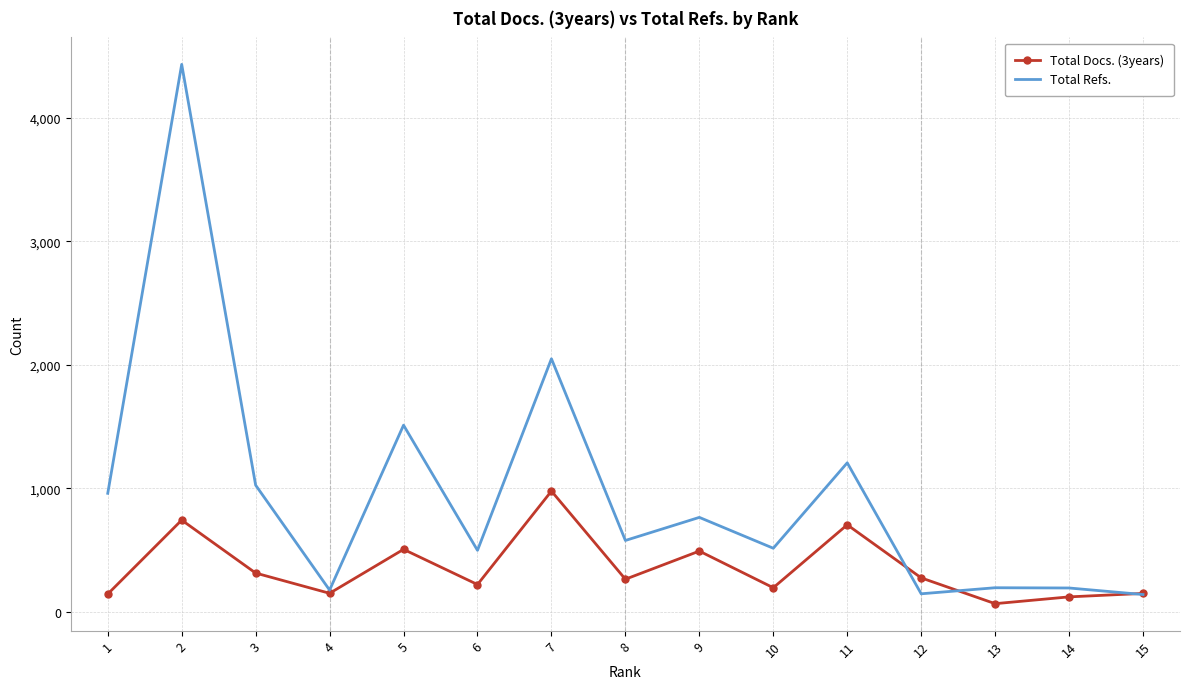

Rank the series by their maximum value, from highest to lowest.

Total Refs., Total Docs. (3years)